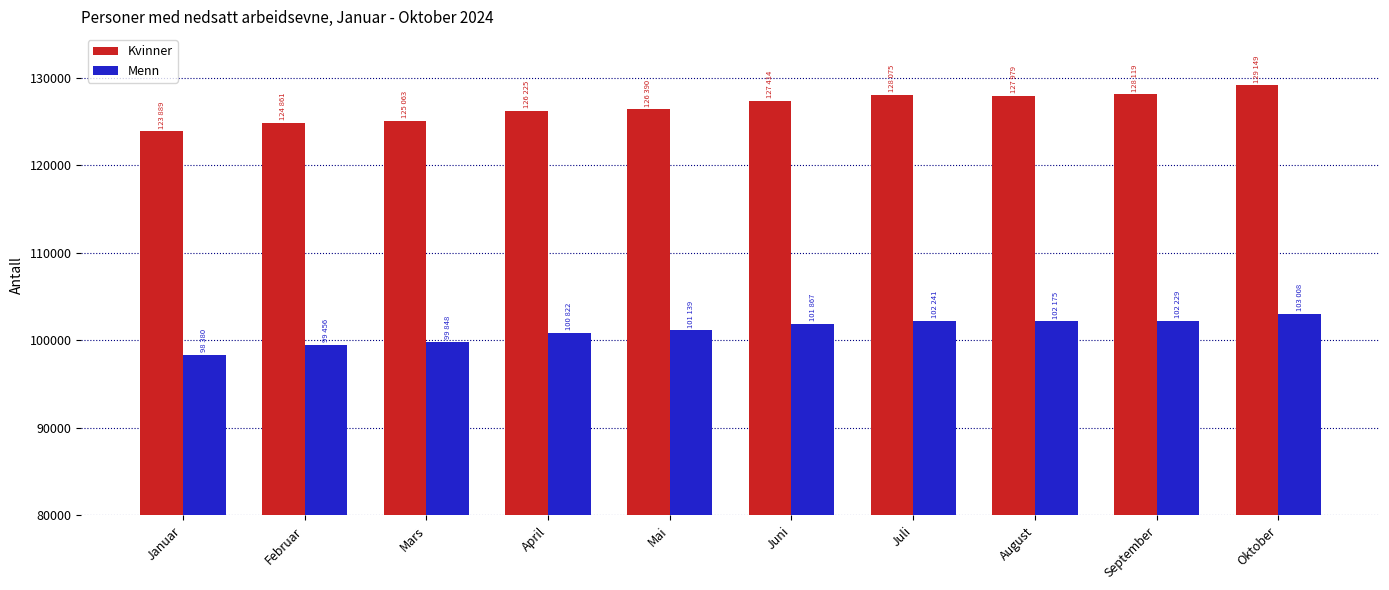

What value does the Menn series have at Januar, to the nearest 100?

98400